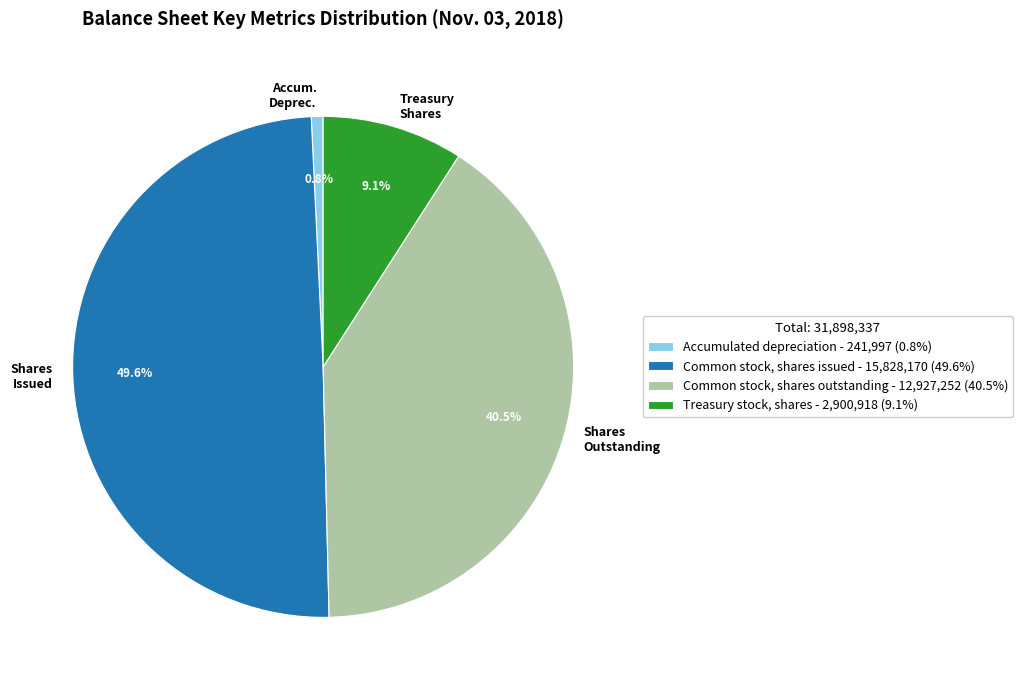

How many slices are in this pie chart?

4